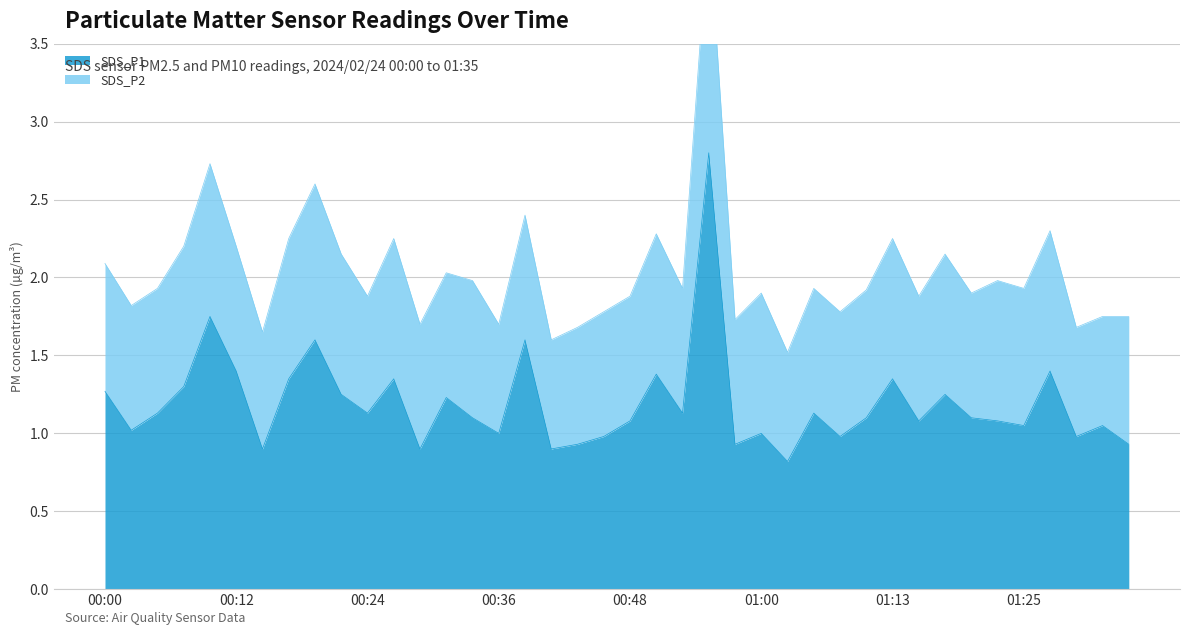

Between 01:03 and 01:30, which is larger?

01:30